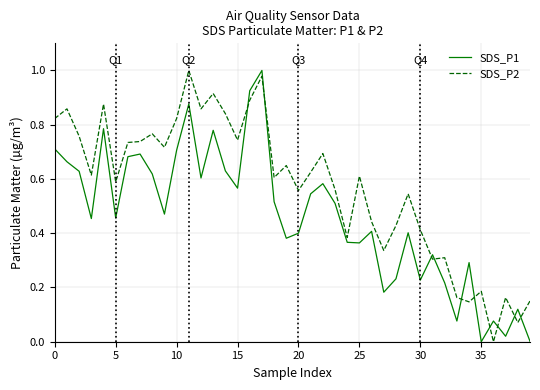

Rank the series by their average value, from highest to lowest.

SDS_P2, SDS_P1